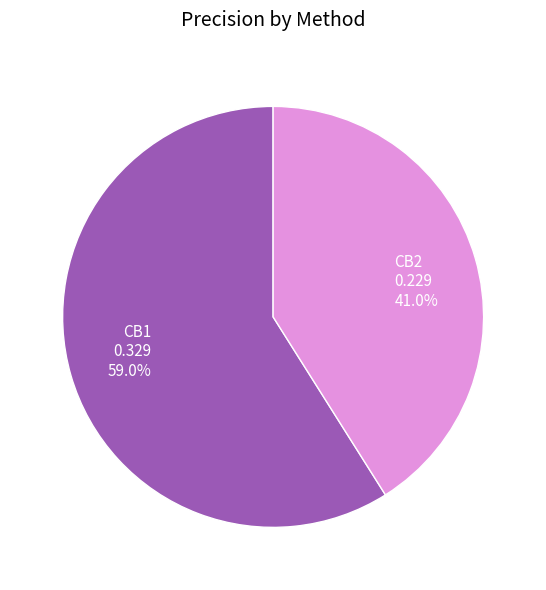

Is it true that CB1 is 47% of the pie?

False